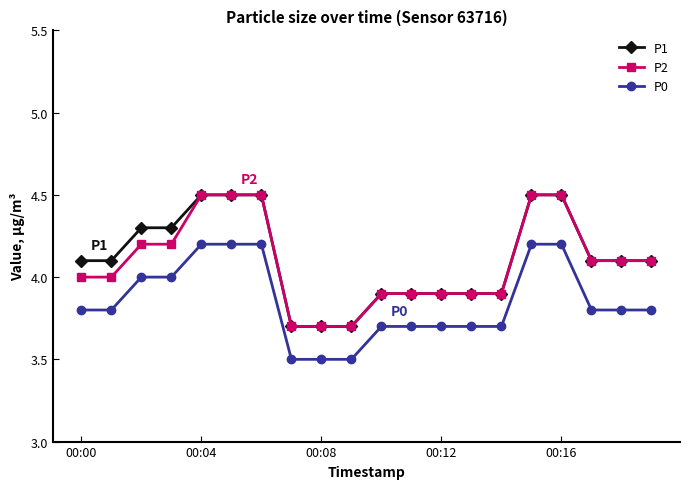

True or false: P0 and P2 cross at least once.

False